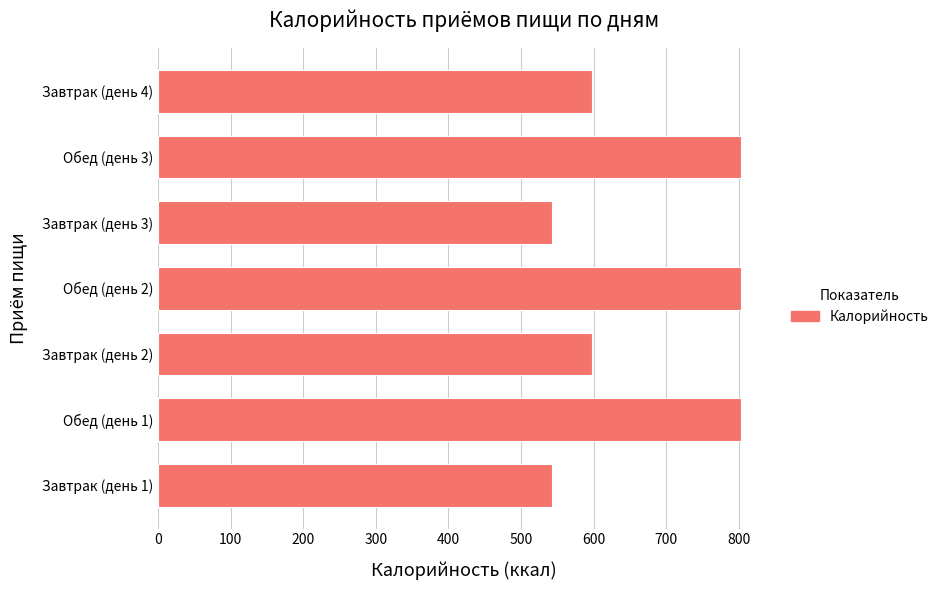

What is the average value?

670.0